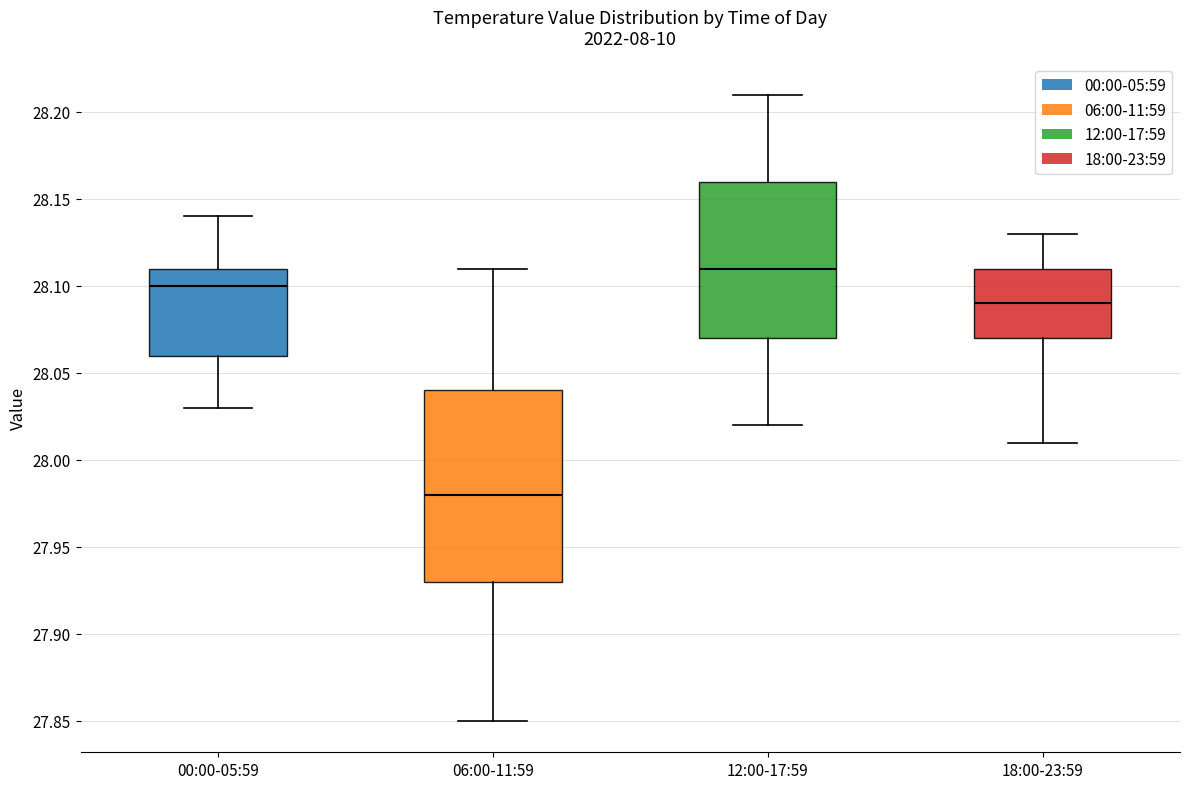

Reading left to right, read every box against the y-axis: the position of its median line, the range the box covers, and the ends of its whiskers. The values are not printed on the chart, so give them approximately, as read against the axis.

00:00-05:59: median 28.10, box 28.06 to 28.11, whiskers 28.03 to 28.14
06:00-11:59: median 27.98, box 27.93 to 28.04, whiskers 27.85 to 28.11
12:00-17:59: median 28.11, box 28.07 to 28.16, whiskers 28.02 to 28.21
18:00-23:59: median 28.09, box 28.07 to 28.11, whiskers 28.01 to 28.13